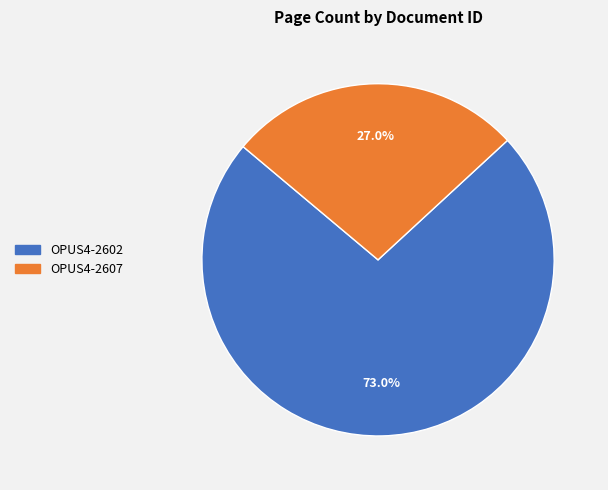

Is OPUS4-2607 the majority of the pie?

No